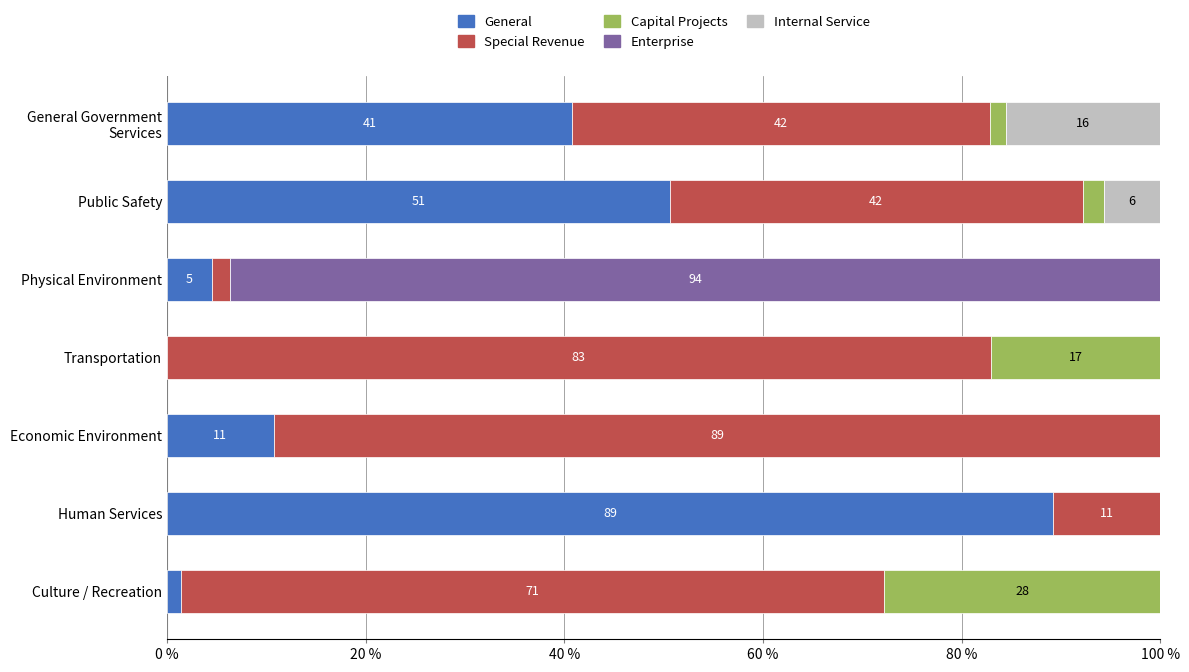

At which label does General reach its peak?

Human Services